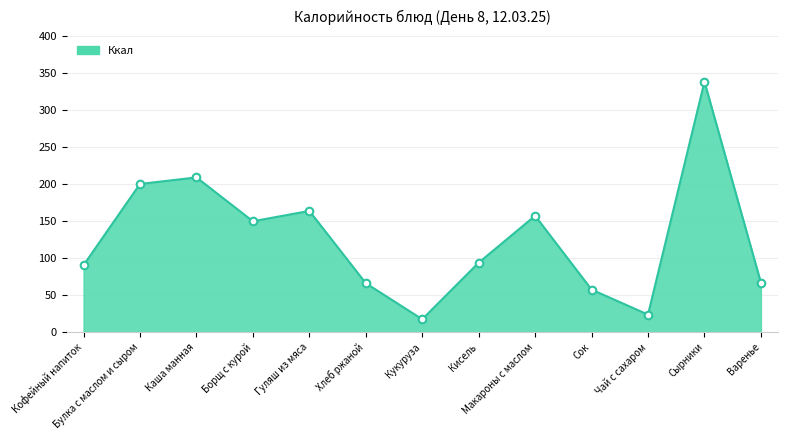

Approximately how many times larger is the value at Гуляш из мяса compared to Чай с сахаром?

6.9